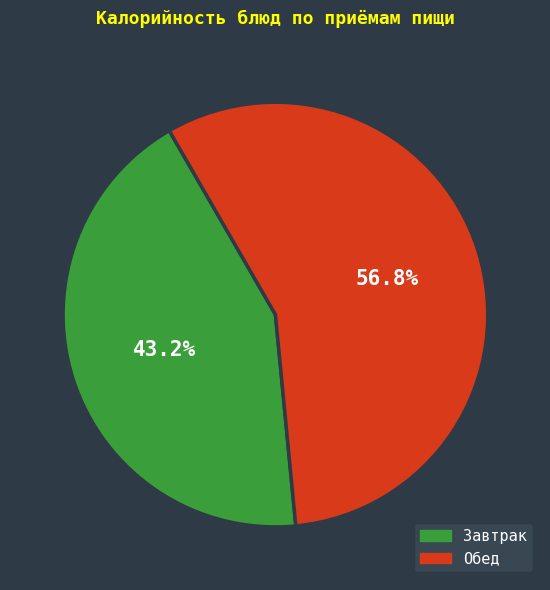

Does Обед account for over 50% of the chart?

Yes